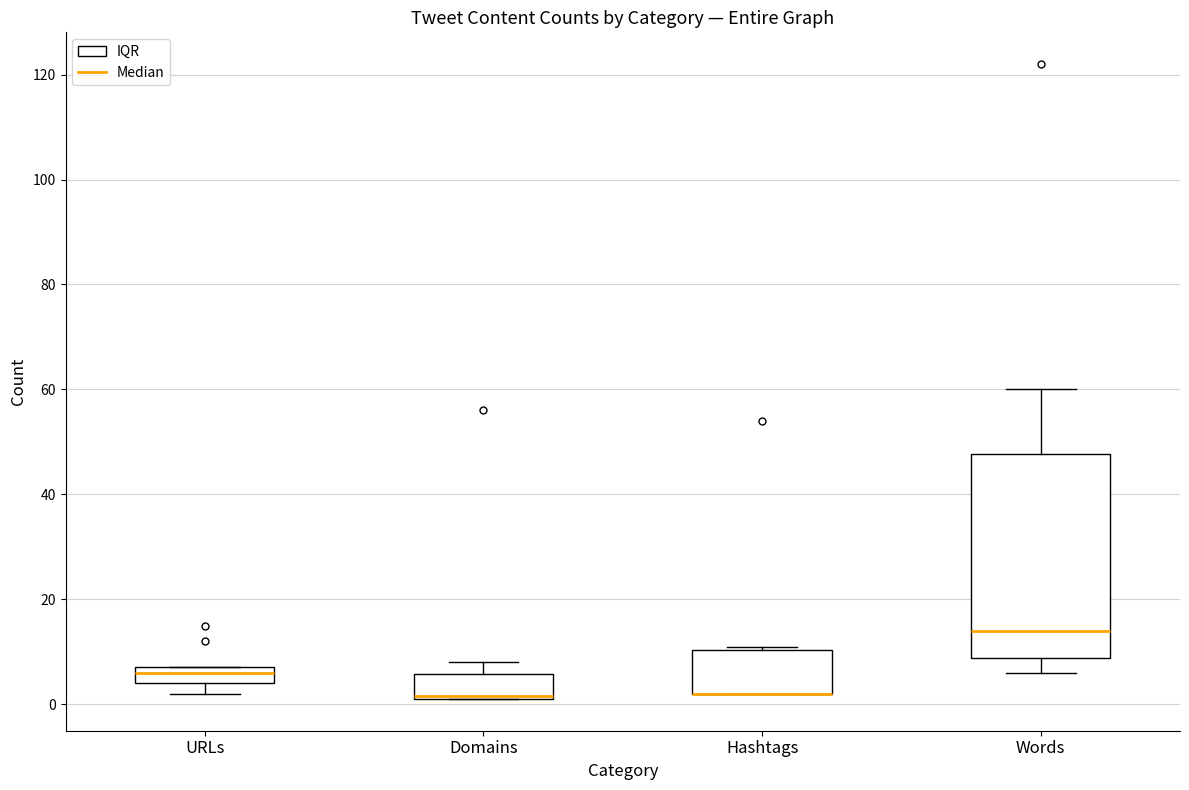

Reading left to right, read every box against the y-axis: the position of its median line, the range the box covers, and the ends of its whiskers. The values are not printed on the chart, so give them approximately, as read against the axis.

URLs: median 6, box 4 to 8, whiskers 2 to 8
Domains: median 2 (drawn on the box's lower edge), box 2 to 6, whiskers 2 to 8
Hashtags: median 2 (drawn on the box's lower edge), box 2 to 10, whiskers 2 to 12
Words: median 14, box 8 to 48, whiskers 6 to 60